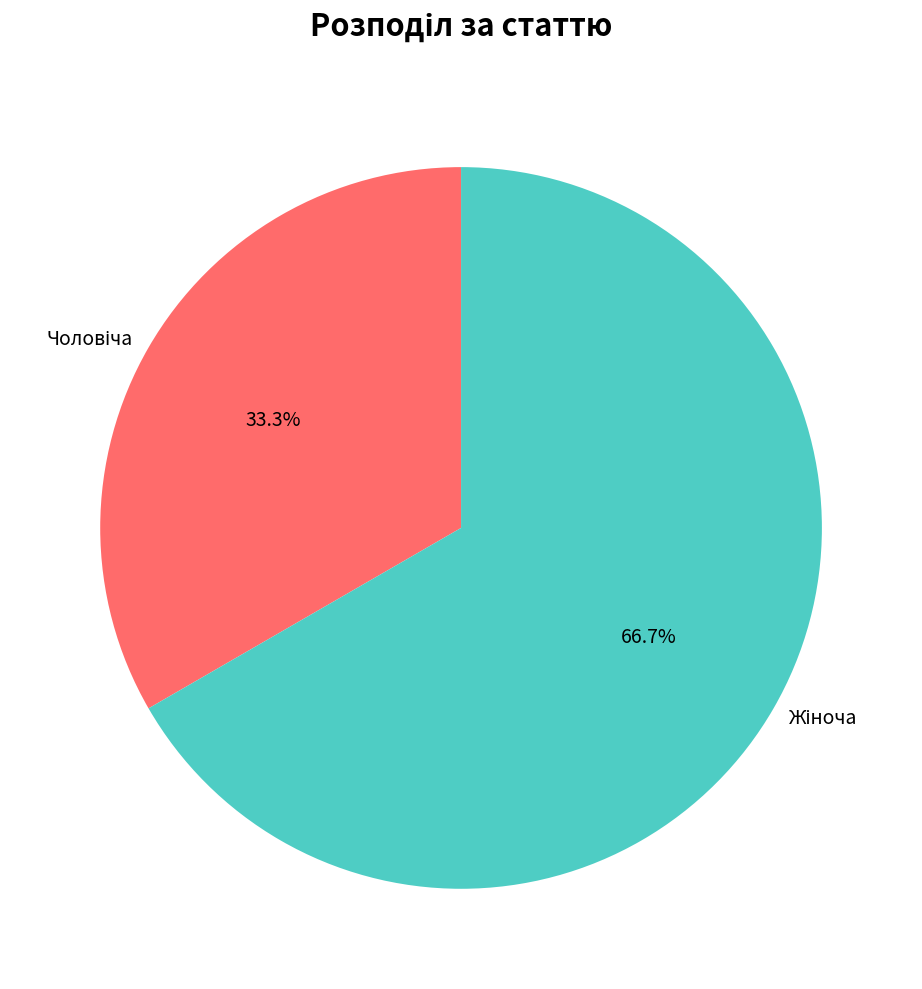

Is there a majority slice in this chart?

Yes